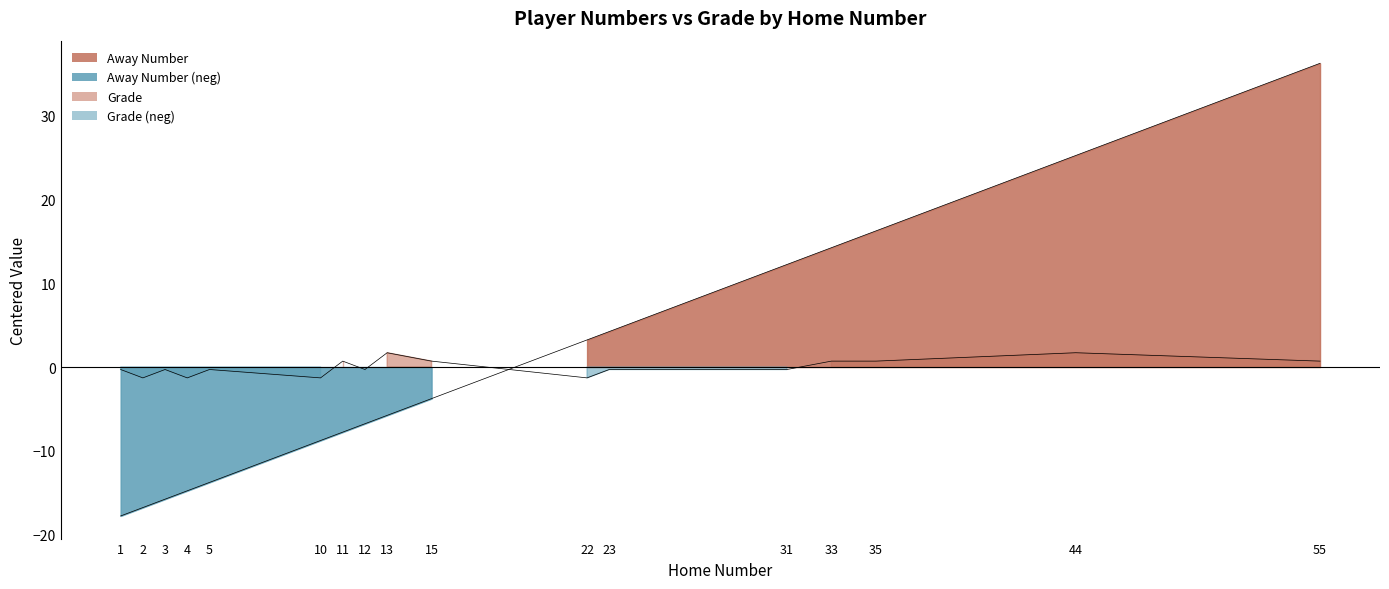

Which label corresponds to the smallest value in the chart?

1